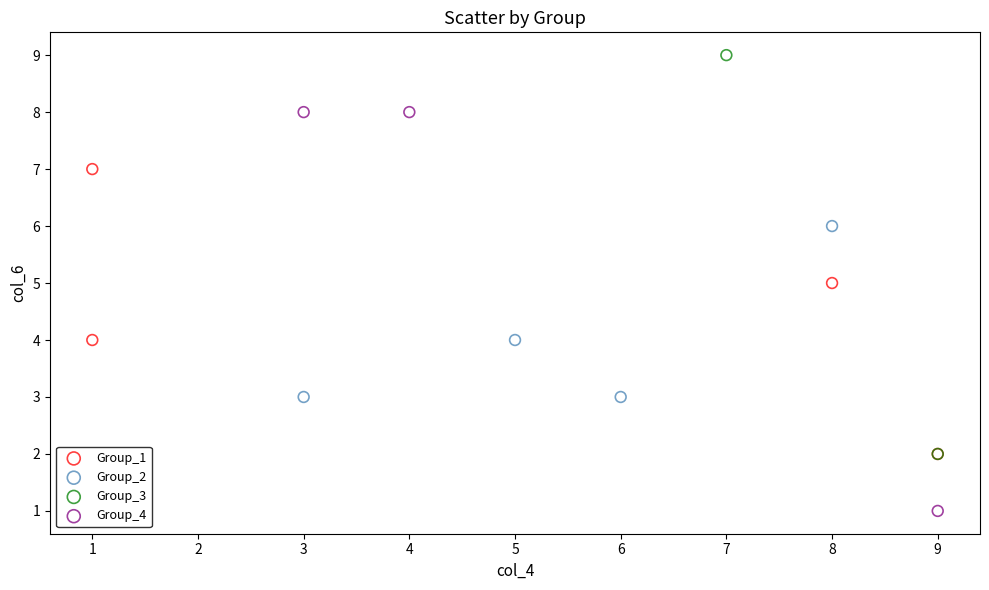

Which series contains the highest Y value?

Group_3